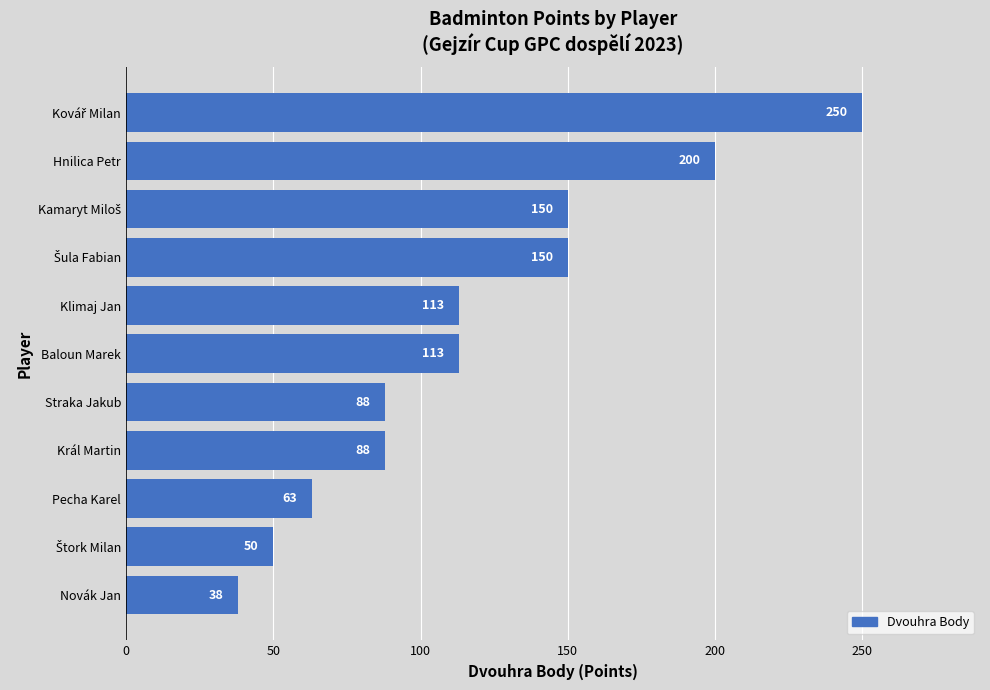

What is the minimum value shown in the chart?

38